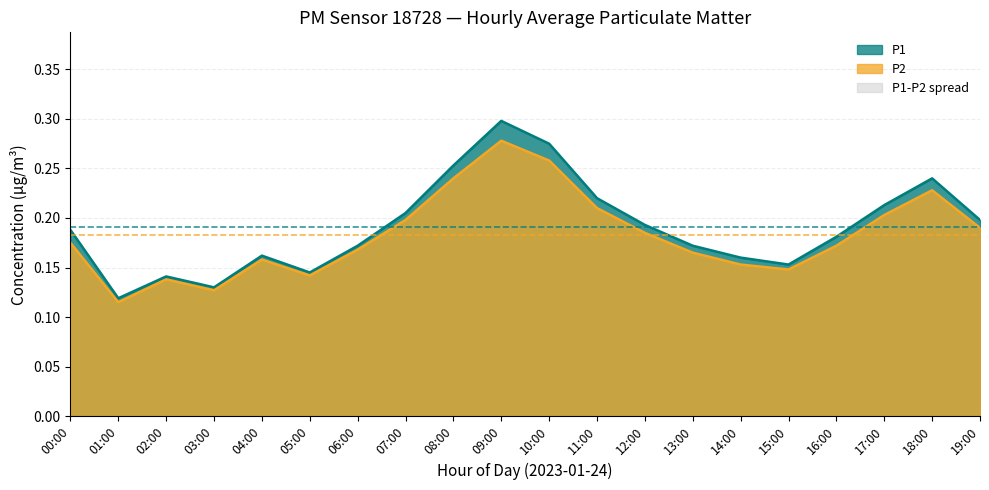

At which category is the sum across all series the highest?

09:00